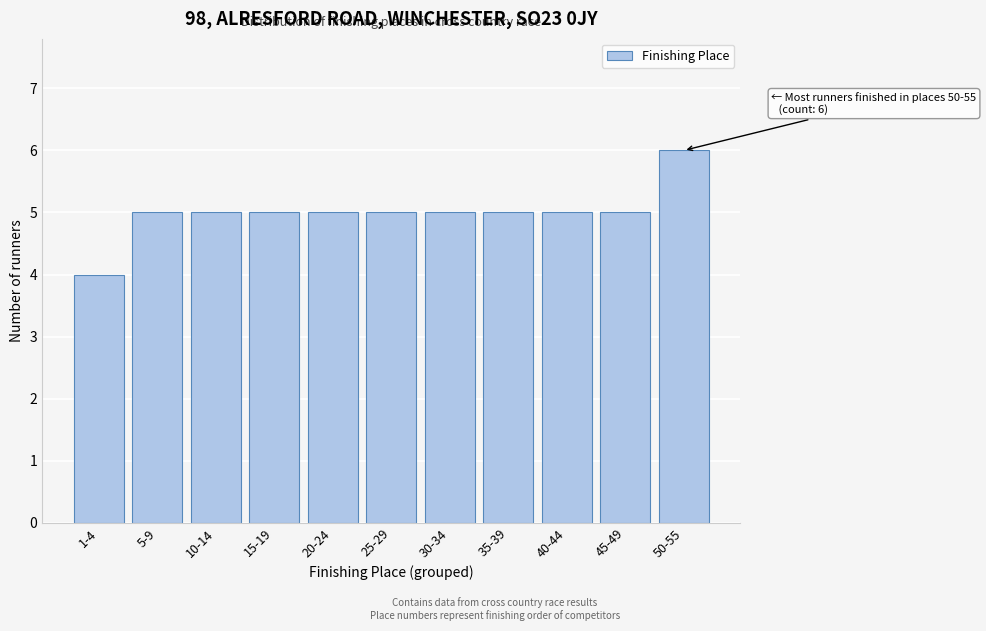

Reading right to left, what are all the values shown in this chart?

6	5	5	5	5	5	5	5	5	5	4